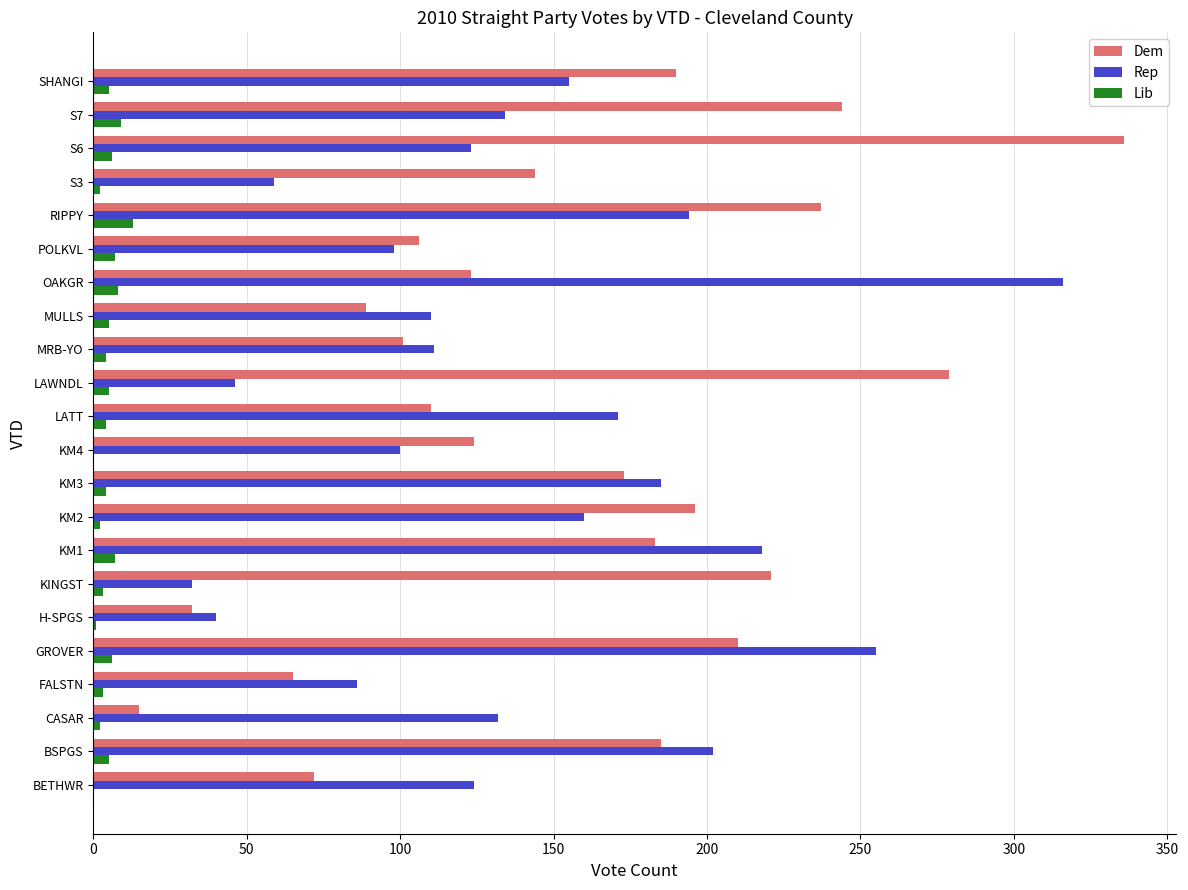

Which series has the largest total across all categories?

Dem